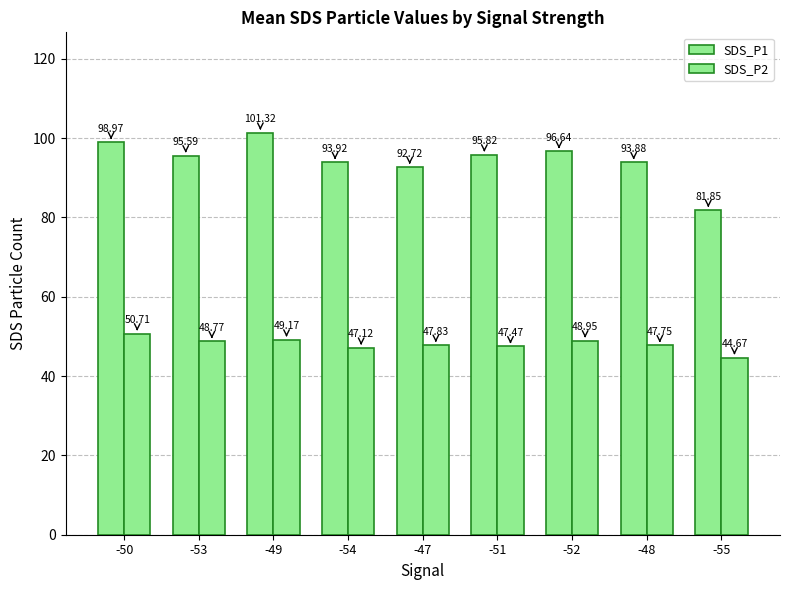

At which category does the chart reach its peak across all series?

-49